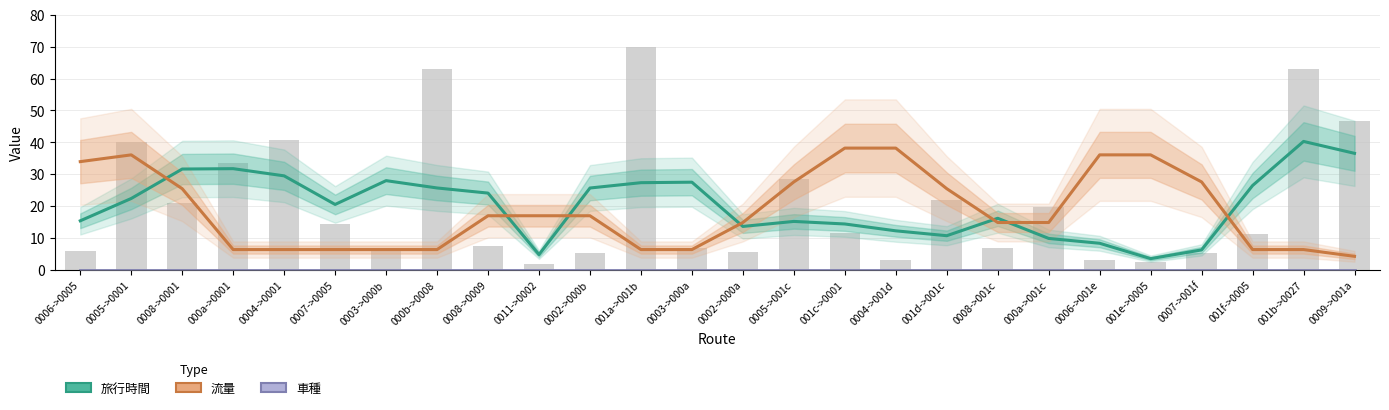

What is the difference between the highest and lowest values at 0002->000b?

25.7